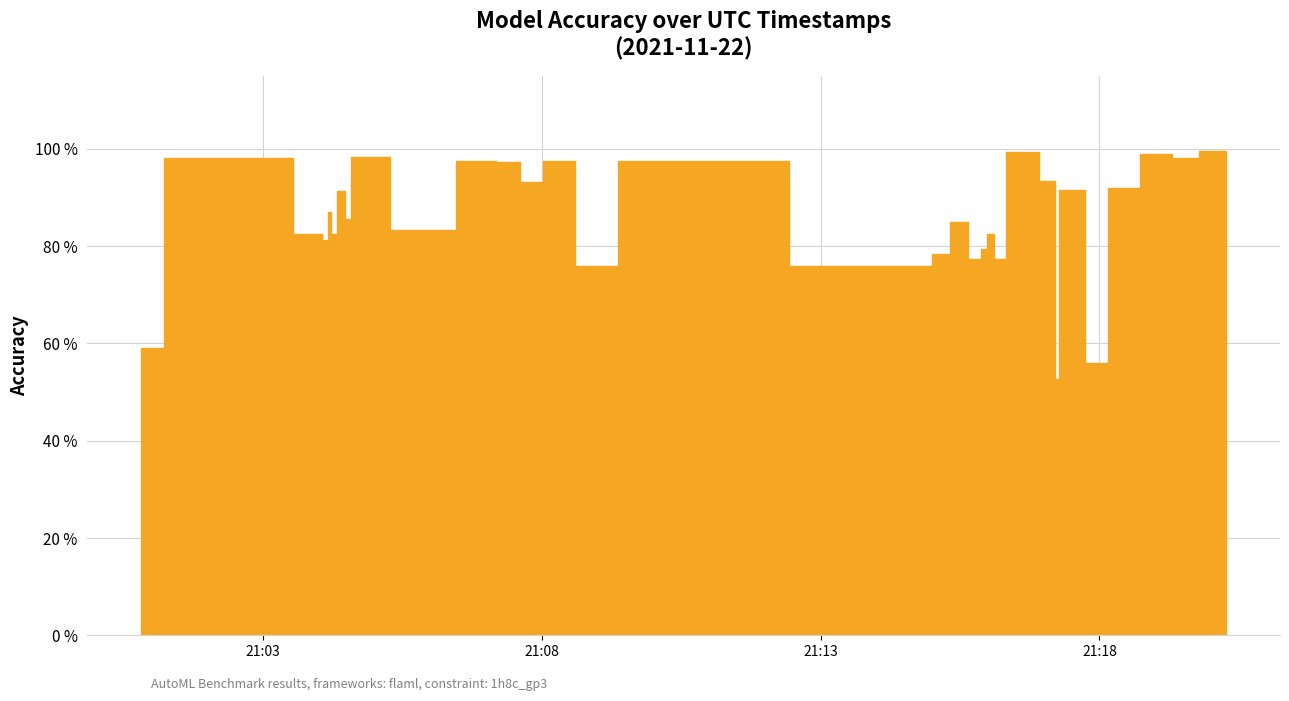

Which label corresponds to the largest value in the chart?

2021-11-22T21:20:16